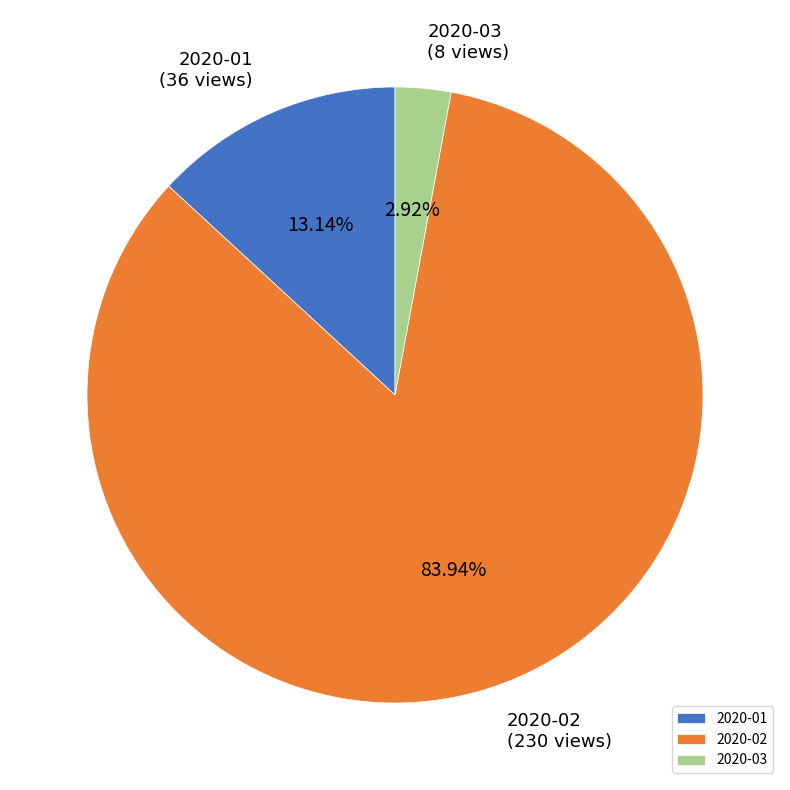

To the nearest percent, what is the difference between the largest and smallest slice percentages?

81%